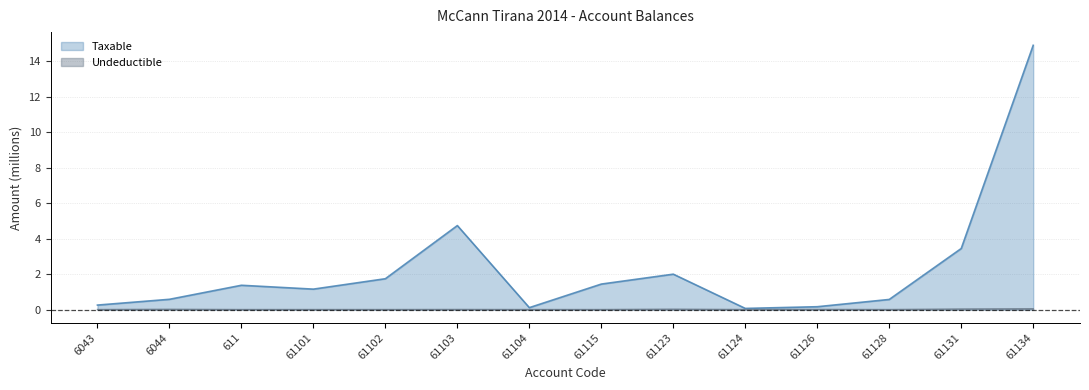

Which series changed the most between 61101 and 61134?

Taxable